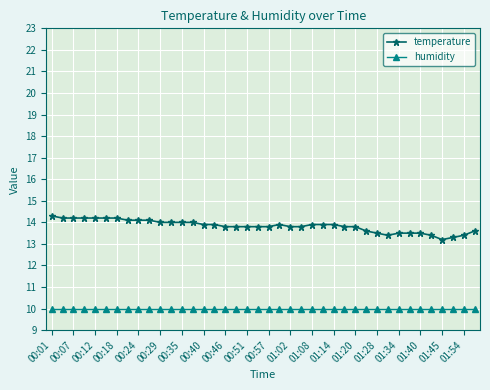

What is the greatest value displayed?

14.3